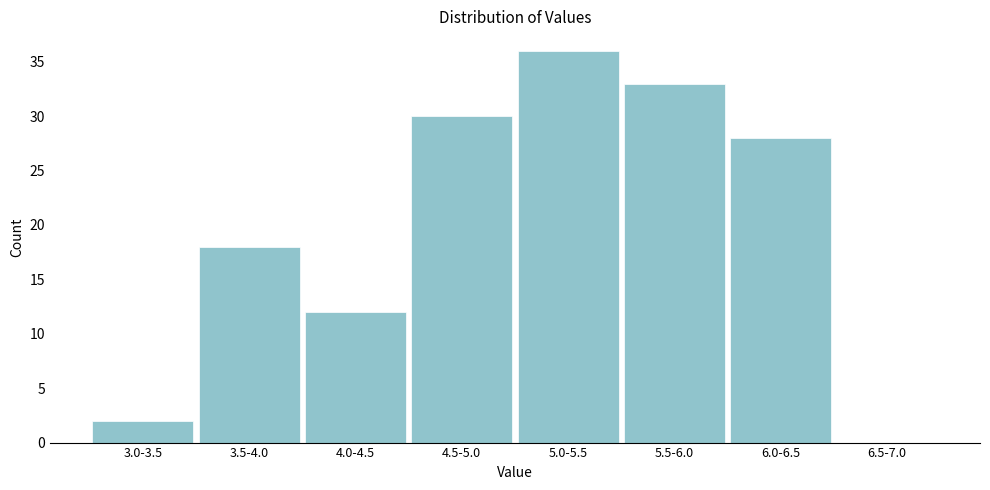

Reading left to right, what are all the values shown in this chart?

3.0-3.5=2	3.5-4.0=18	4.0-4.5=12	4.5-5.0=30	5.0-5.5=36	5.5-6.0=33	6.0-6.5=28	6.5-7.0=0